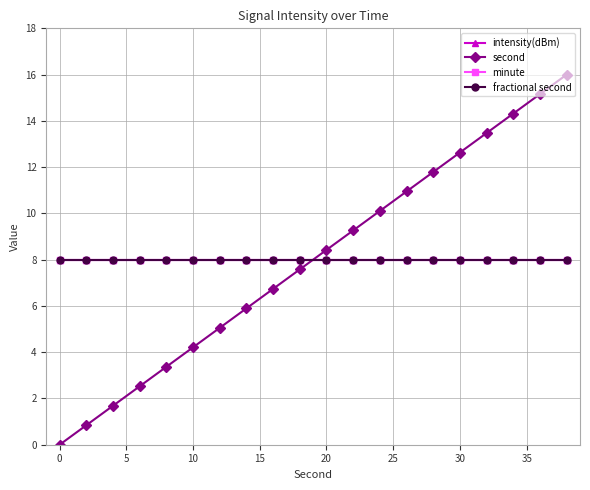

List the series in order of their peak value, highest first.

second, intensity(dBm), minute, fractional second